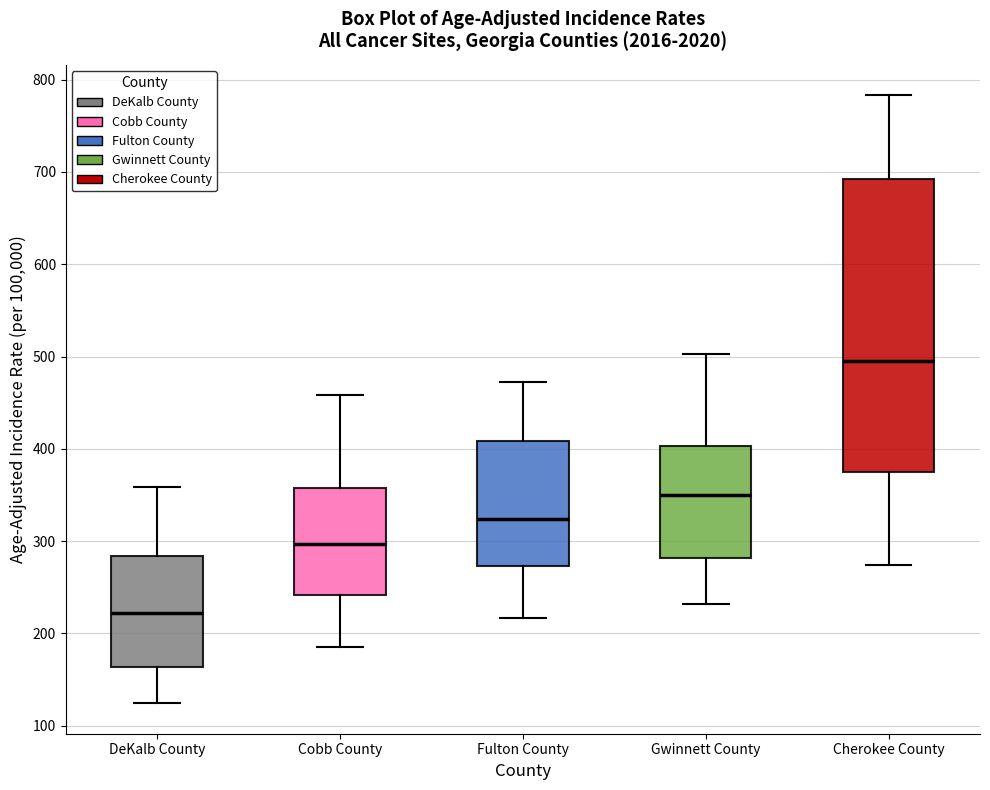

Where does the lower whisker of the box for Fulton County end on the y-axis? The values are not printed on the chart, so give them approximately, as read against the axis.

220